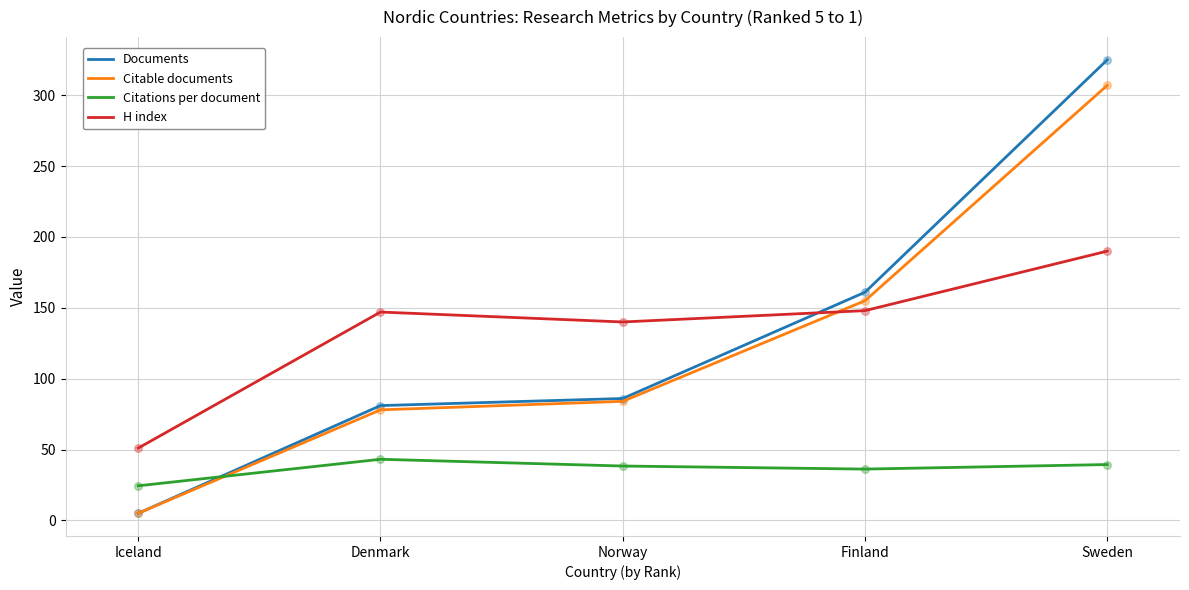

Between Finland and Sweden, which series saw the biggest shift?

Documents